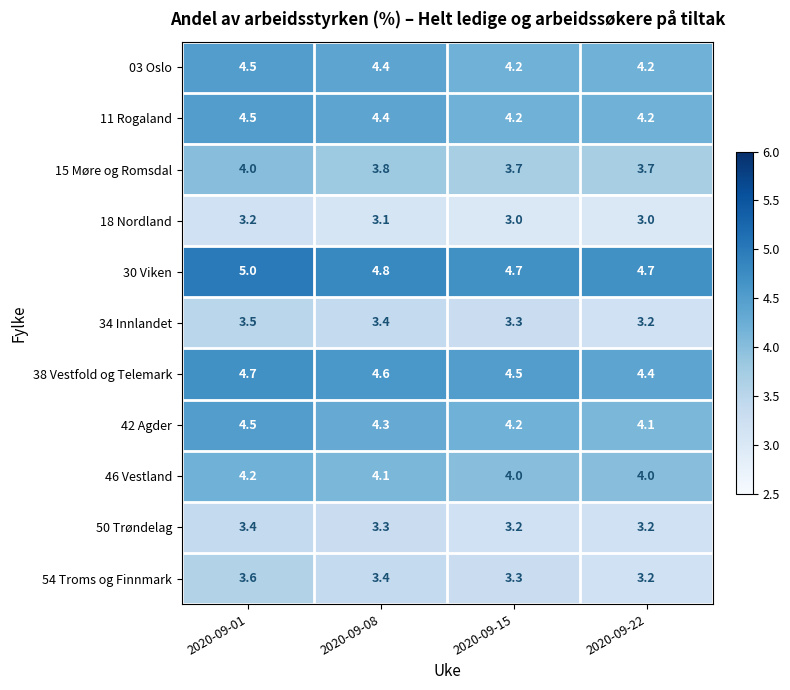

What is the sum of all 34 Innlandet values?

13.4